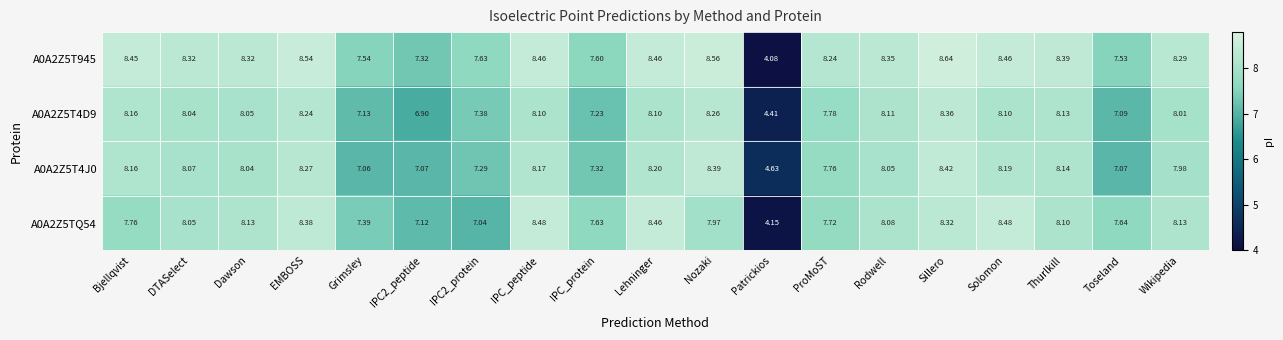

What is the greatest value displayed?

8.6